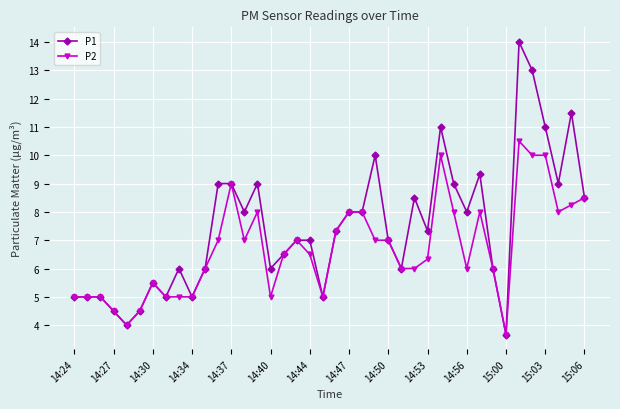

Does the chart display data point markers on the line(s)?

Yes